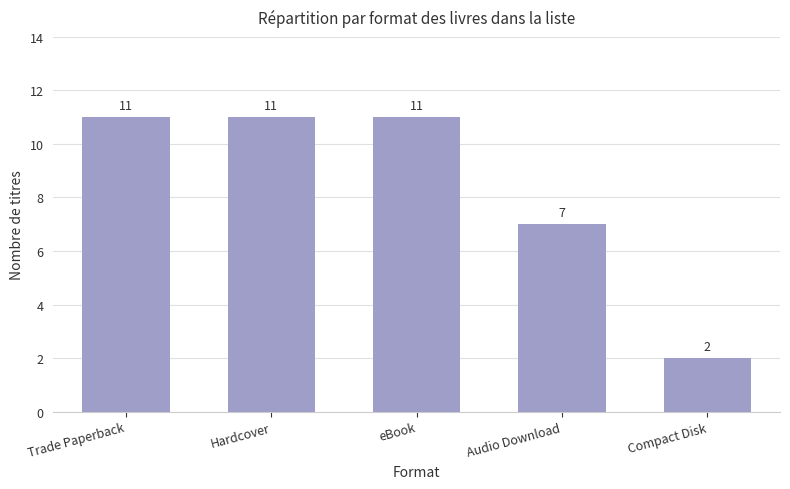

How many data points does each series have?

5